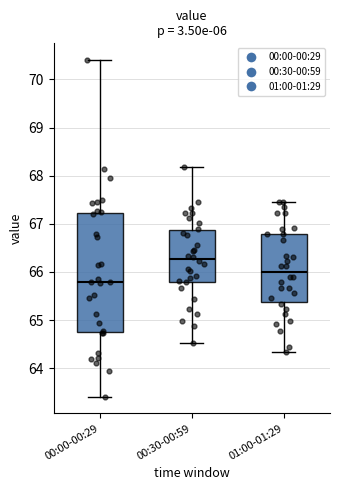

Reading left to right, transcribe this box plot: for each box, give where its median line is, the range the box spans, and where its two whiskers end, as read against the y-axis. The values are not printed on the chart, so give them approximately, as read against the axis.

00:00-00:29: median 65.8, box 64.7 to 67.2, whiskers 63.4 to 70.4
00:30-00:59: median 66.3, box 65.8 to 66.9, whiskers 64.5 to 68.2
01:00-01:29: median 66.0, box 65.4 to 66.8, whiskers 64.3 to 67.5